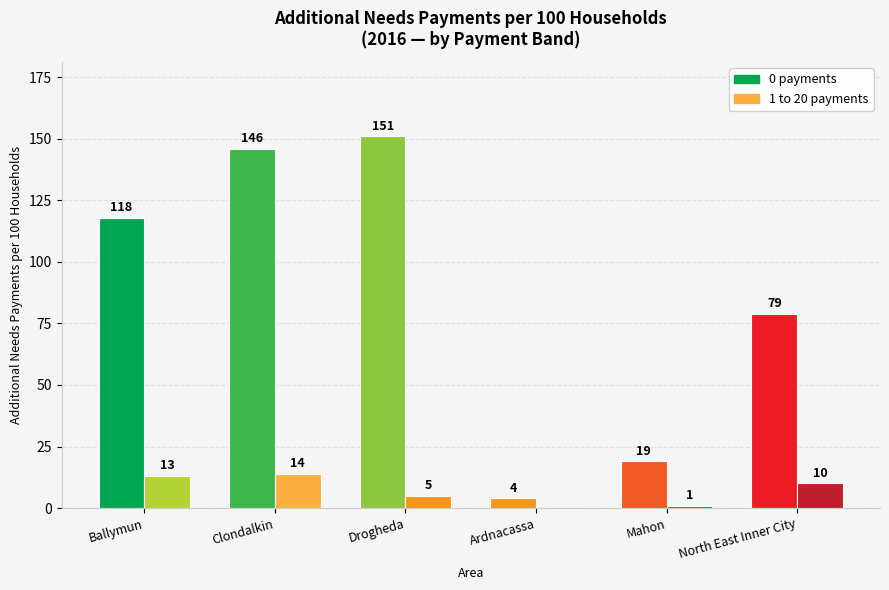

How many groups of bars are there?

6